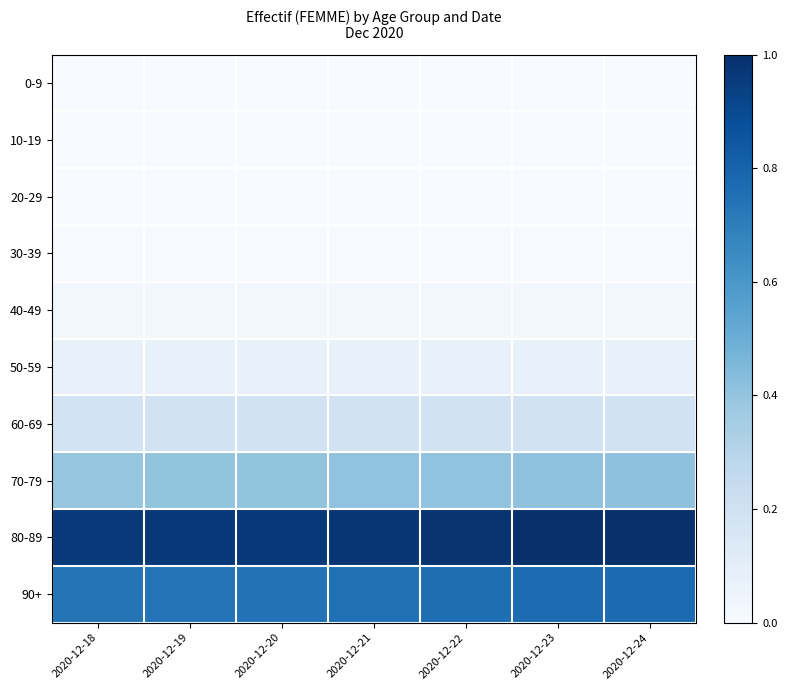

At which category is the sum across all series the highest?

2020-12-24